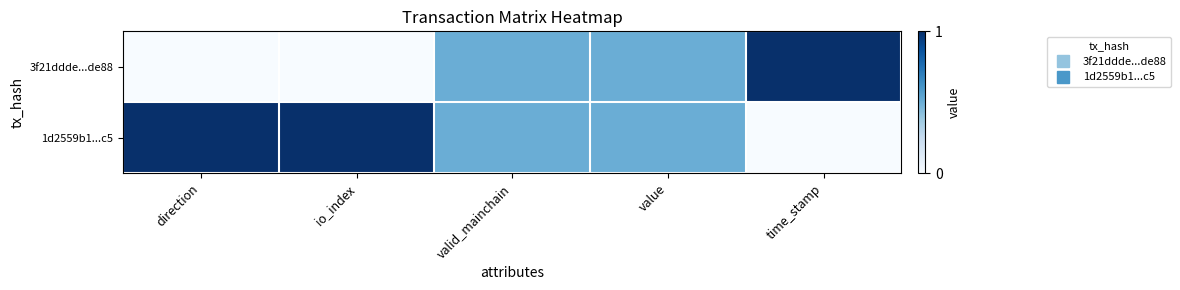

Which series has the largest range (max minus min)?

3f21ddde...de88